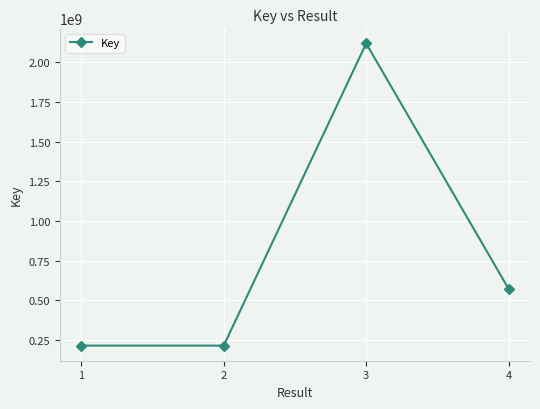

What is the greatest value displayed?

2117220366